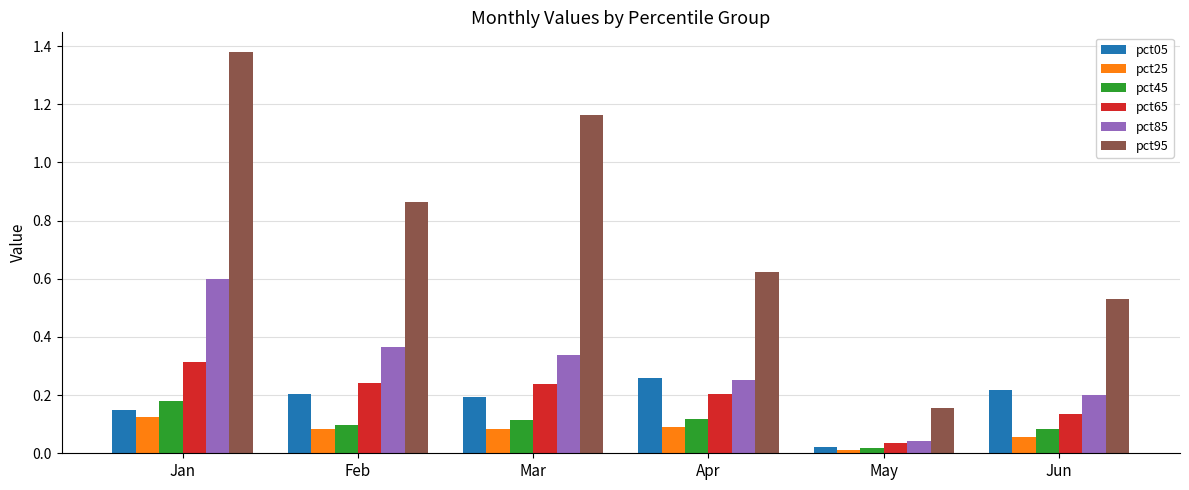

At which category is the sum across all series the highest?

Jan